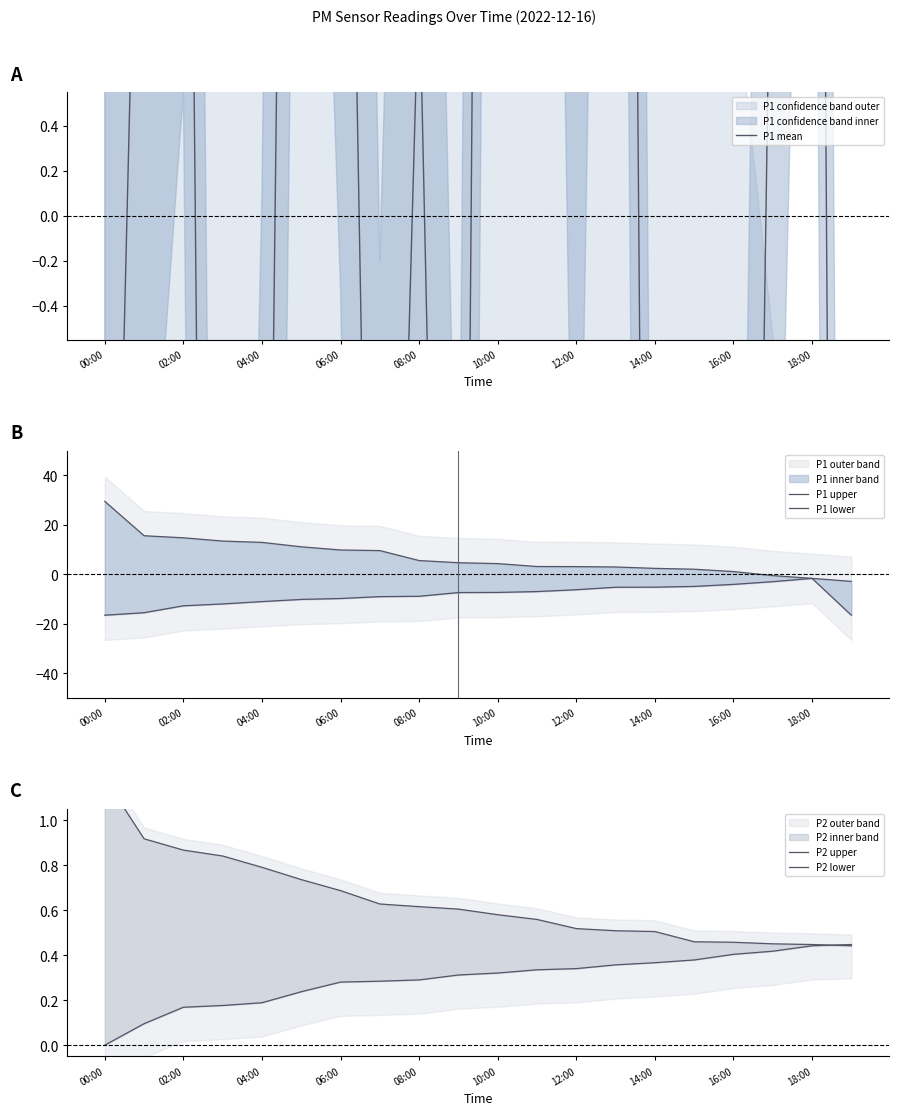

At which label is P2 lower closest to 0?

00:00